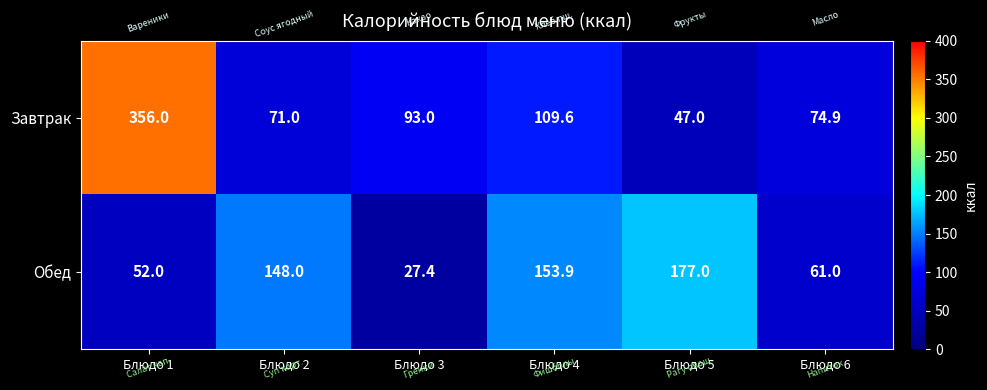

Between Блюдо 3 and Блюдо 6, which series saw the biggest shift?

Обед